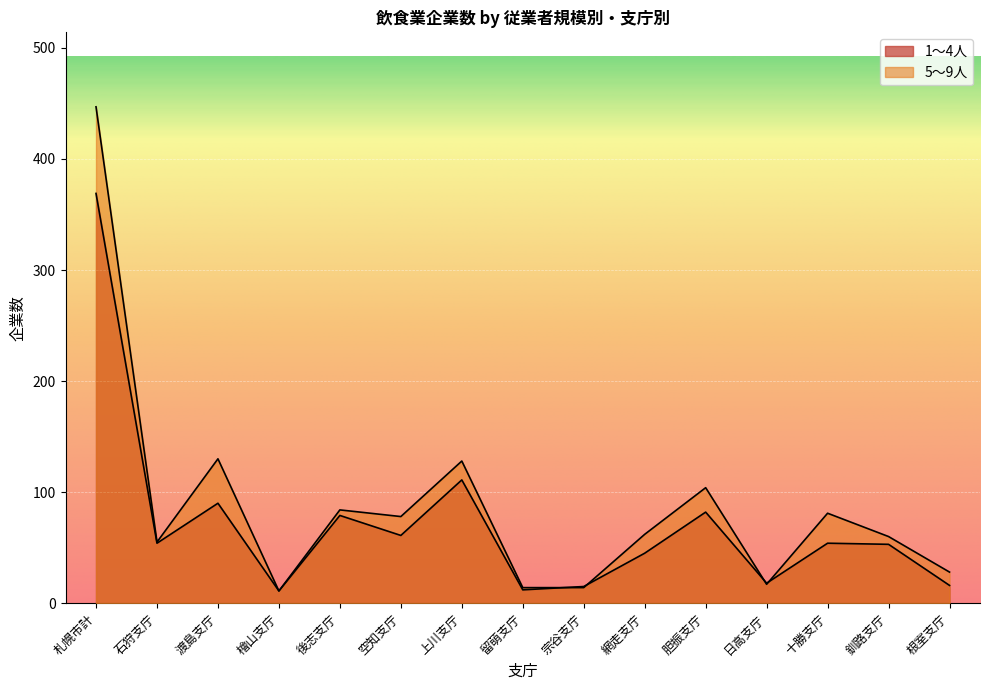

Rank the series at 胆振支庁 from highest to lowest value.

5～9人, 1～4人